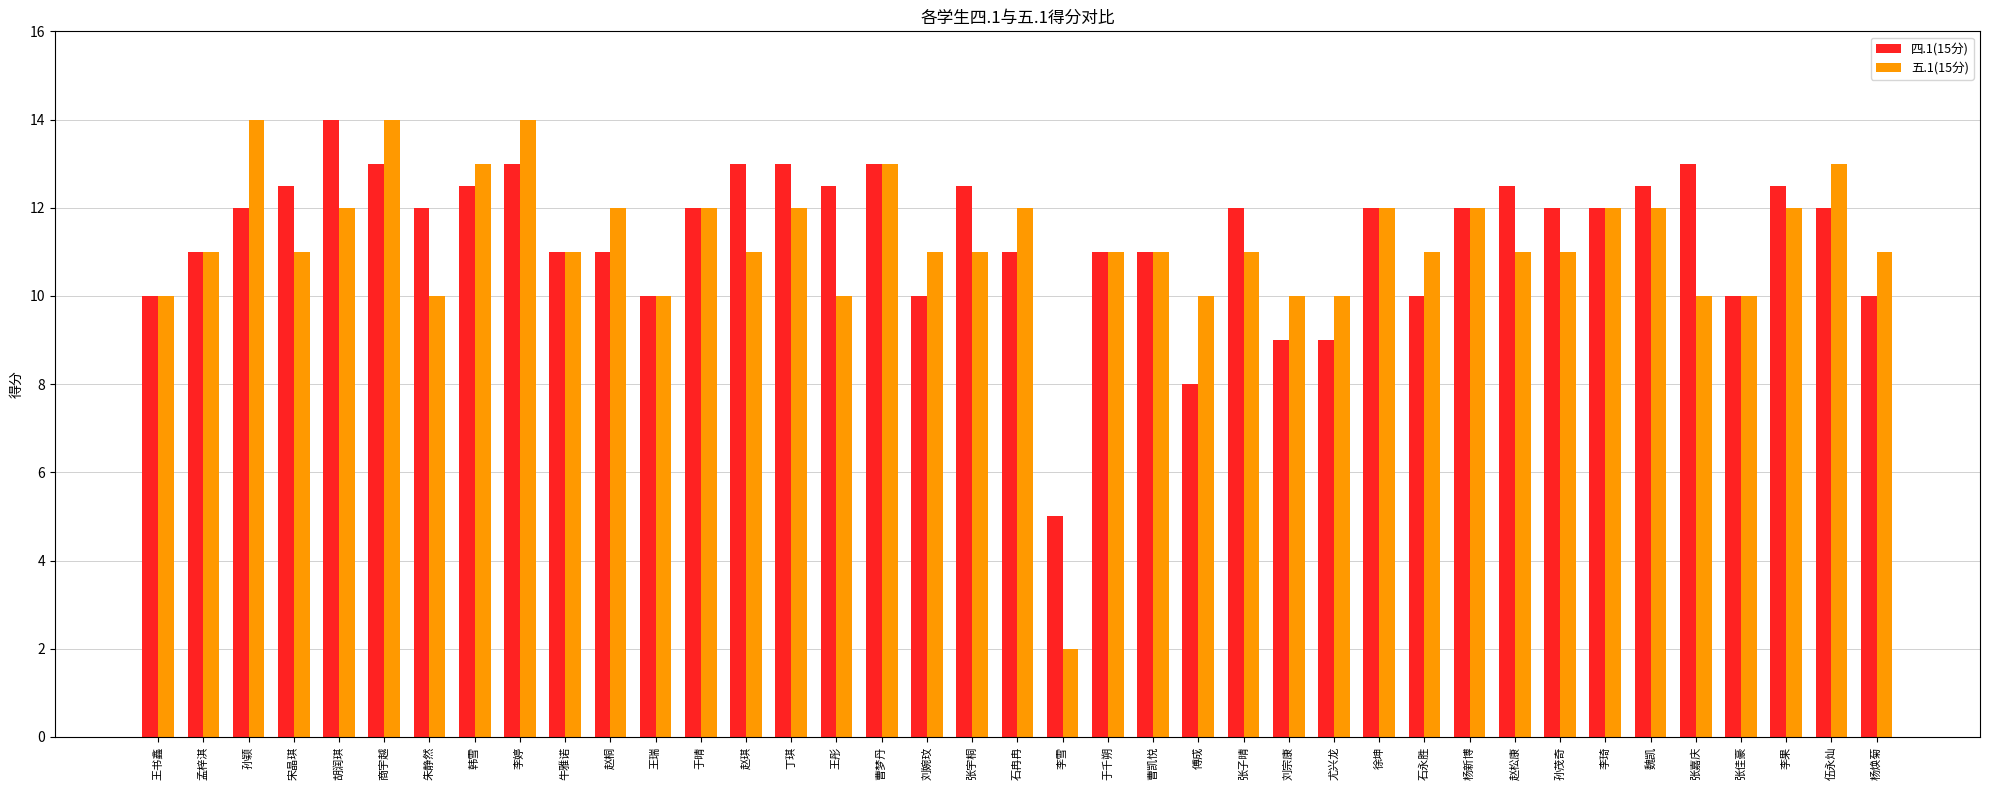

Does the chart contain stacked bars?

No